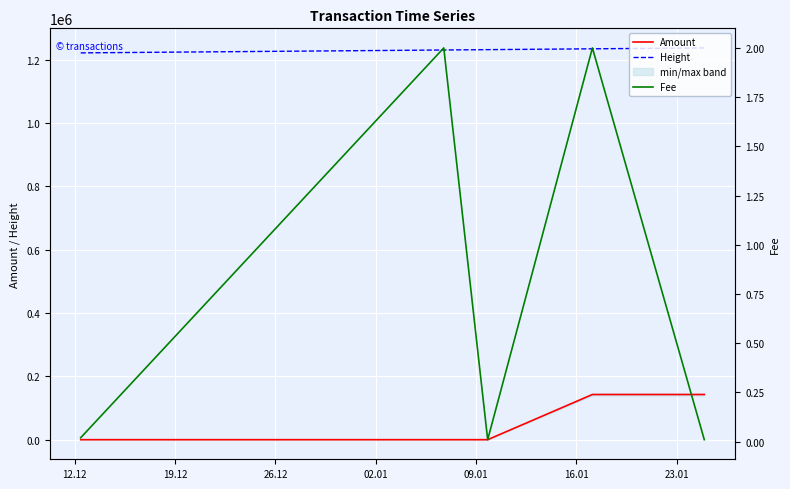

True or false: Amount and Height intersect in this chart.

False